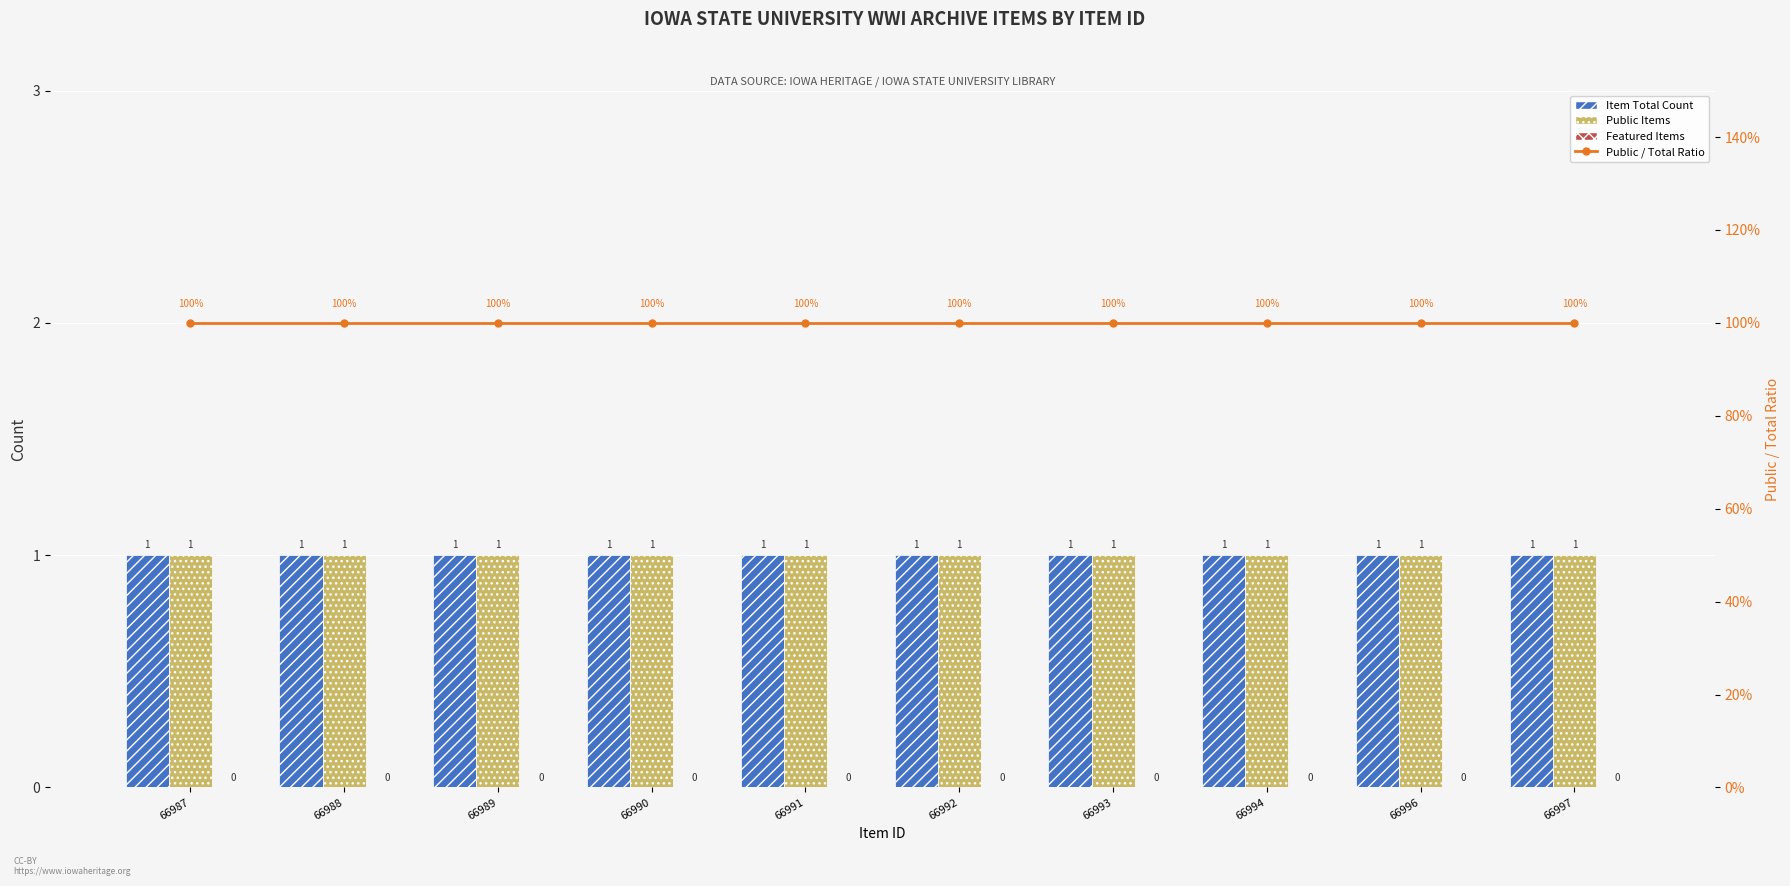

Is the value of Public Items at 66997 greater than the value of Item Total Count at 66992?

No